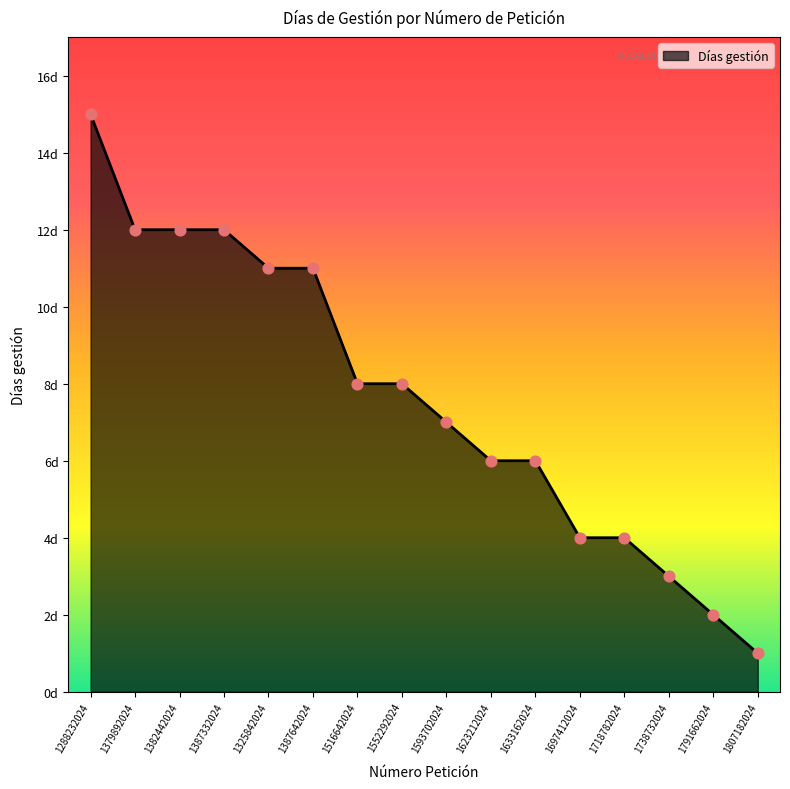

Approximately how many times larger is the value at 1697412024 compared to 1623212024?

0.7